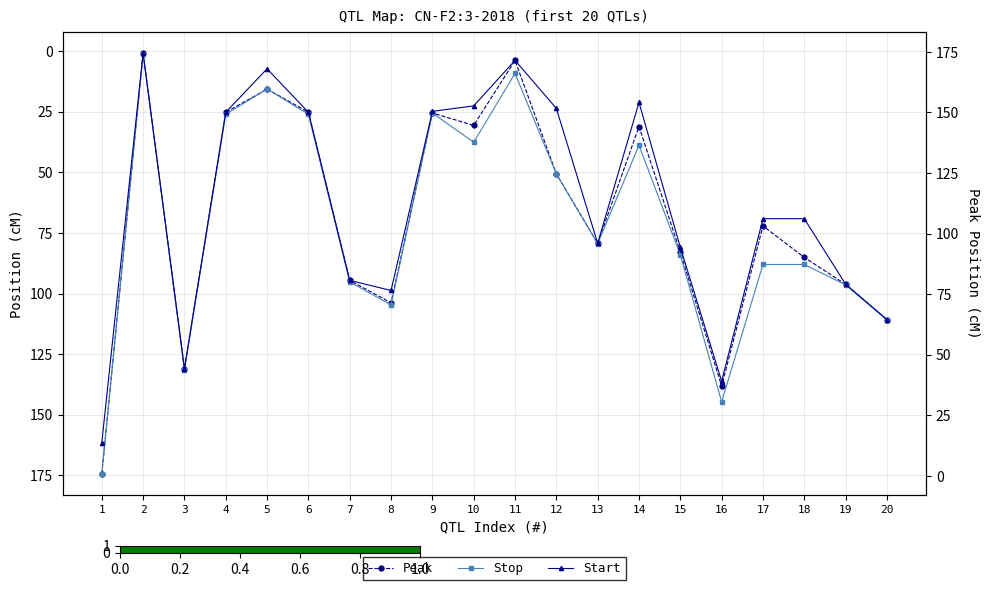

Which series has the widest spread of values?

Peak